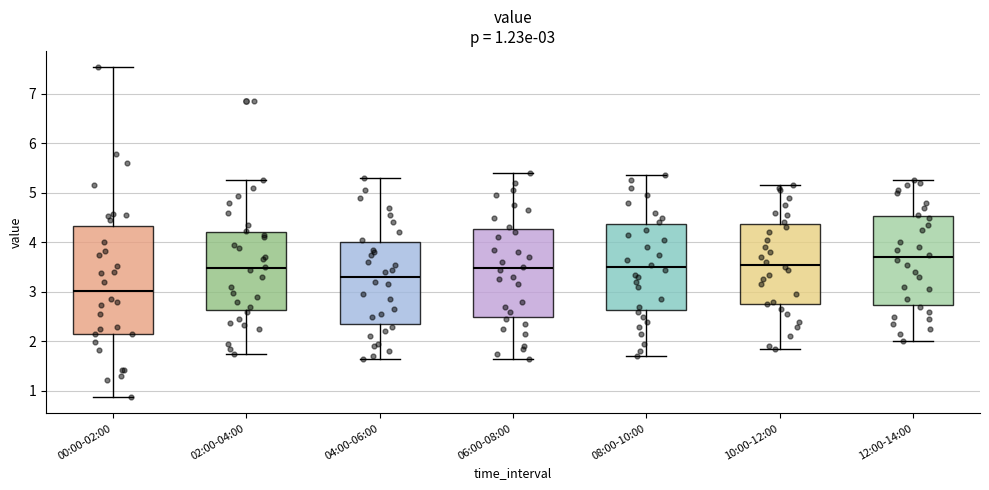

Which box has the lowest median line?

00:00-02:00